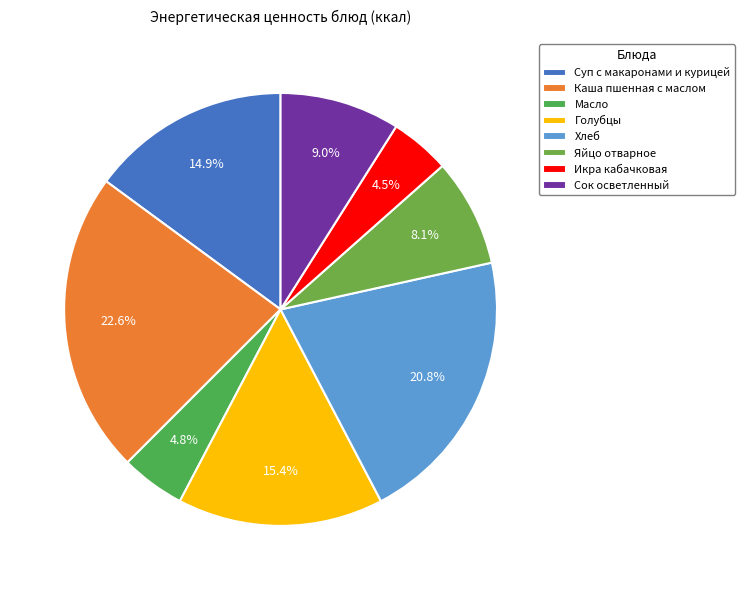

True or false: Голубцы accounts for 15% of the total.

True